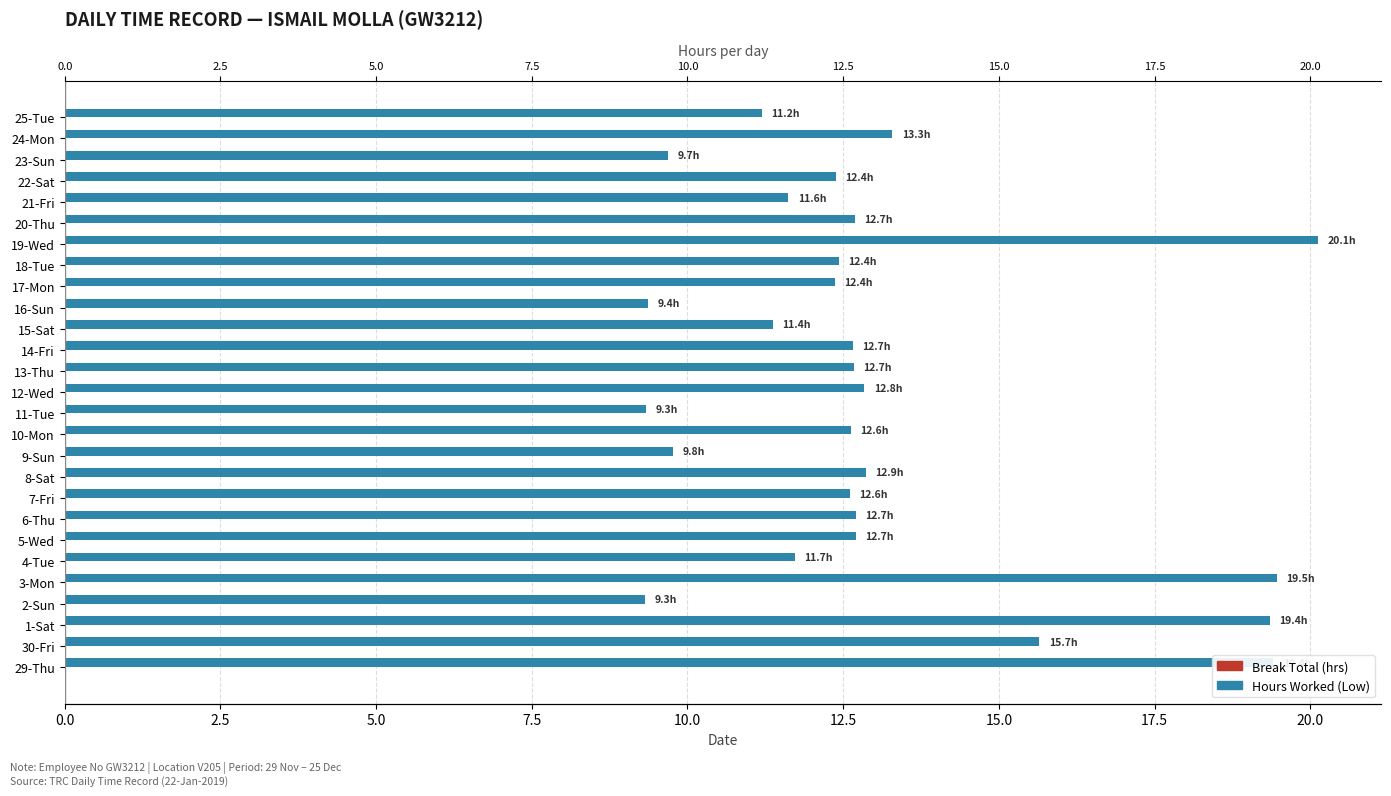

Does the chart contain any negative values?

No